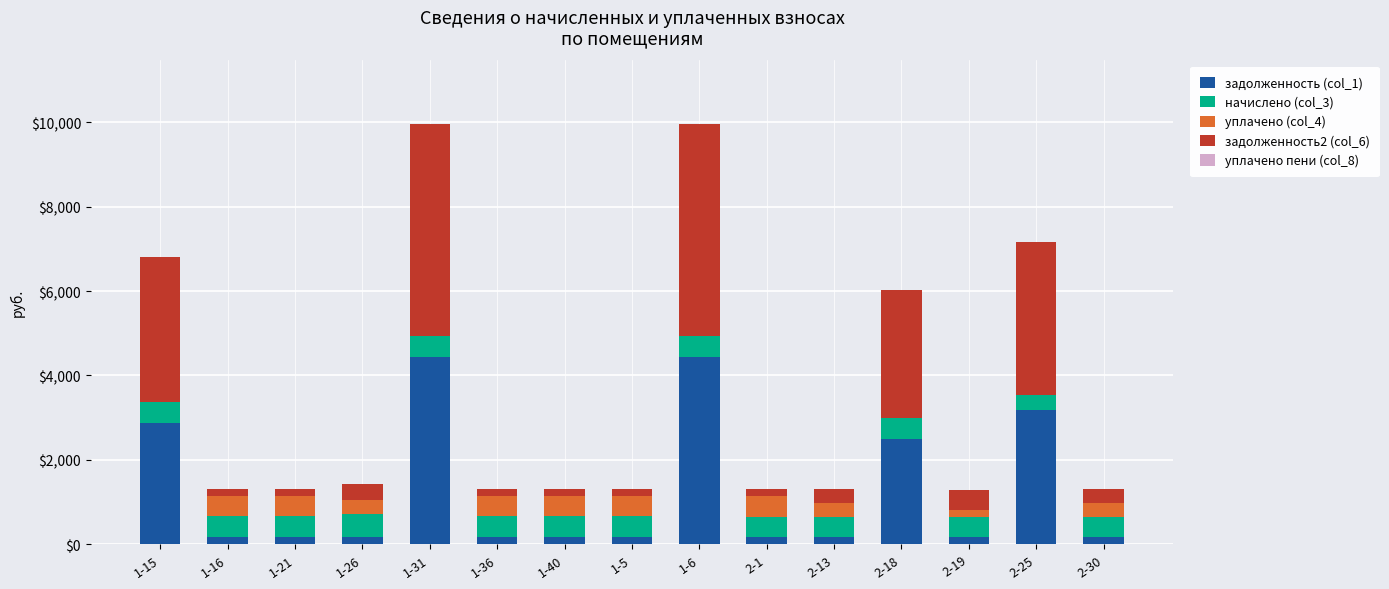

What is the maximum value for задолженность (col_1)?

4430.0